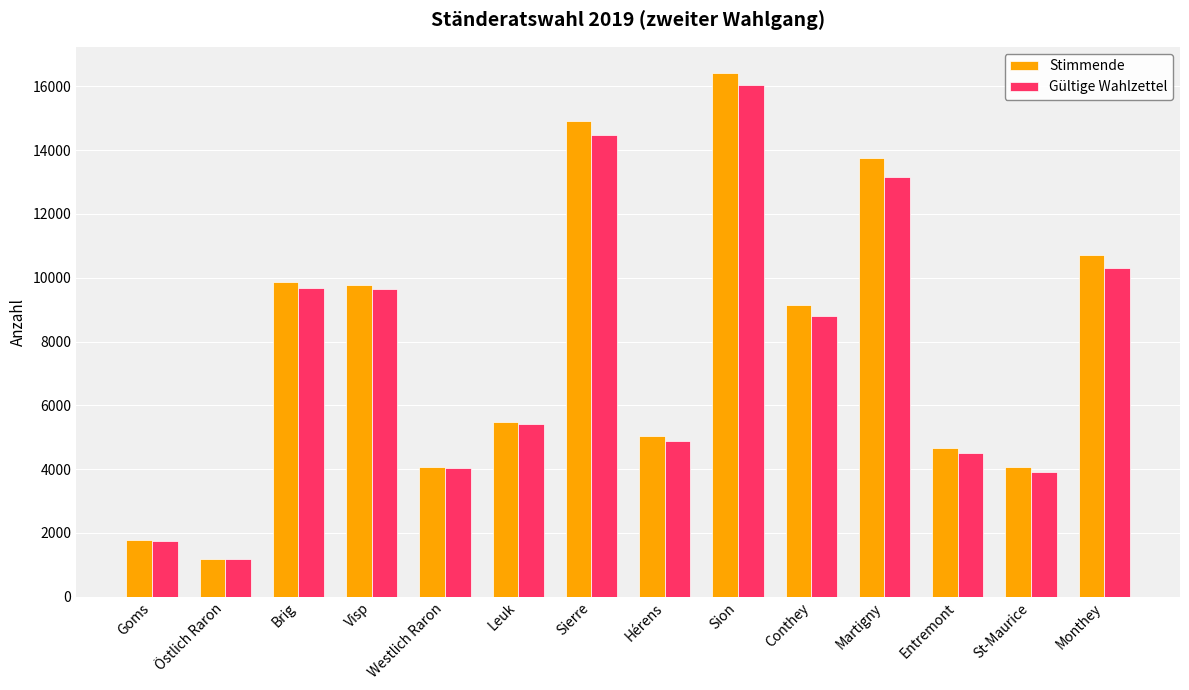

What is the label of the 11th bar from the right?

Visp